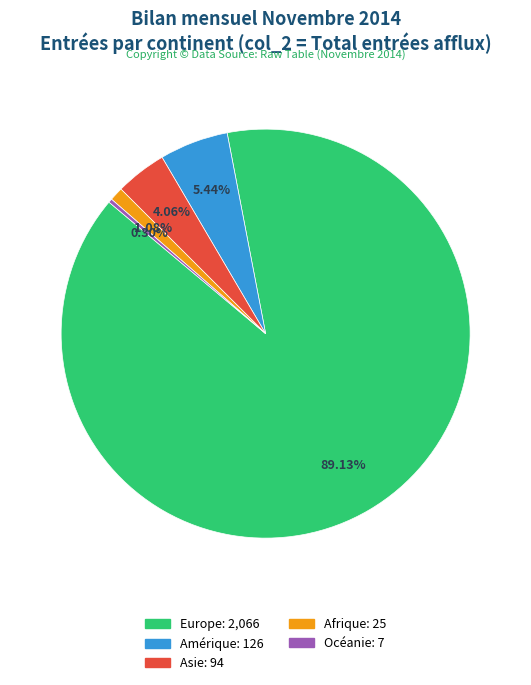

Does any single category account for the majority?

Yes